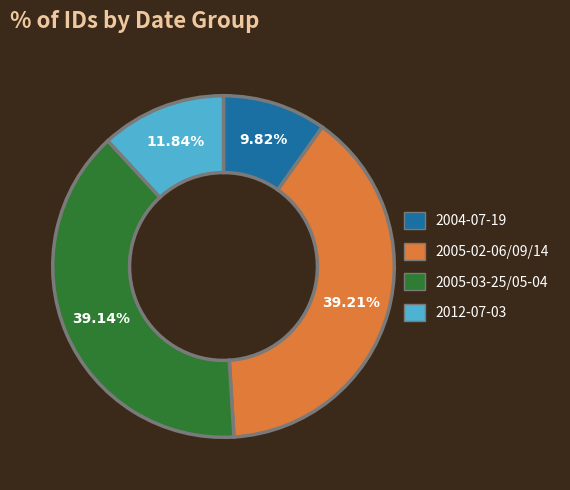

What is the smallest slice in the pie chart?

2004-07-19